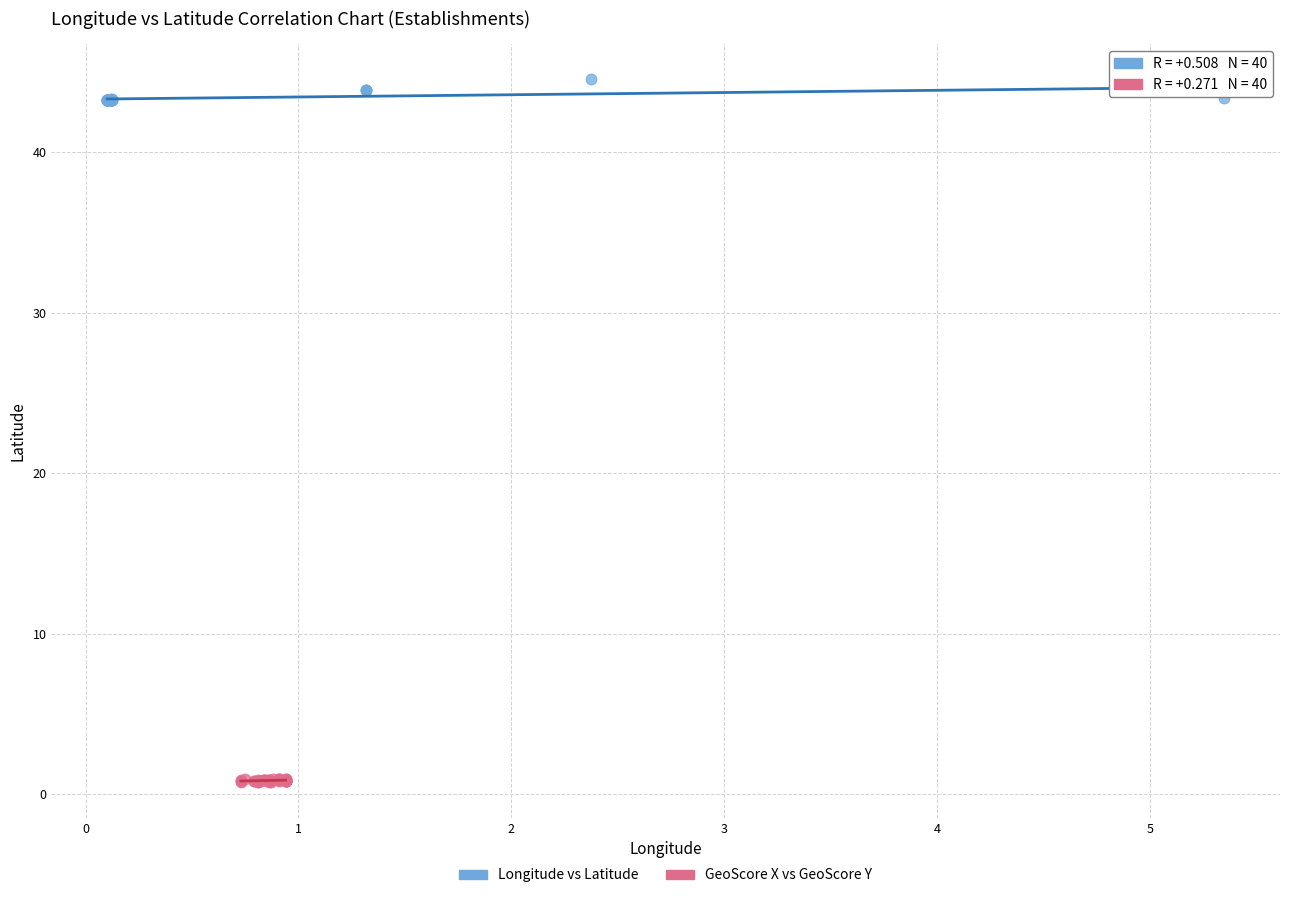

Which series contains the highest Y value?

Longitude vs Latitude